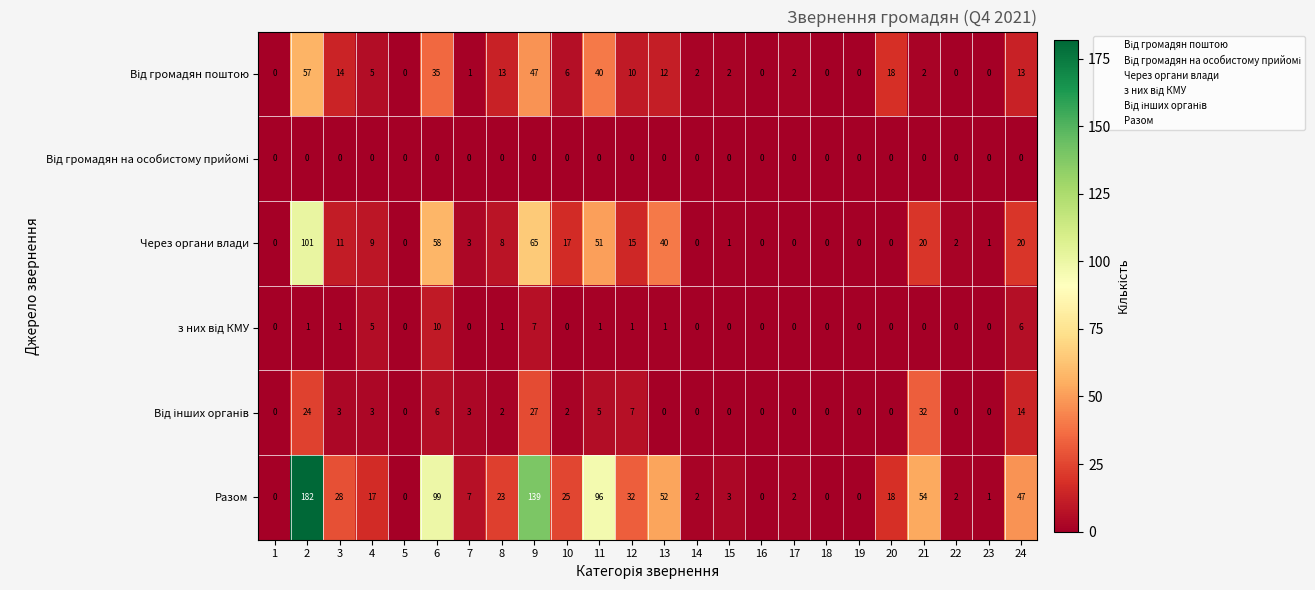

Count the number of categories in the chart.

24